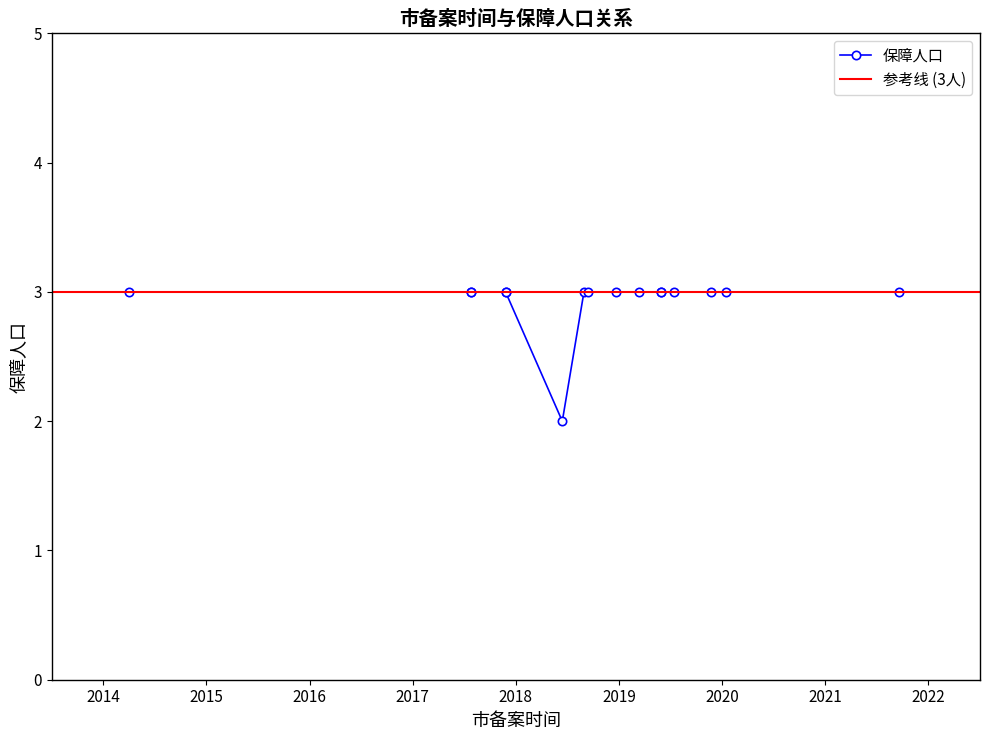

What is the difference between the maximum and minimum values?

1